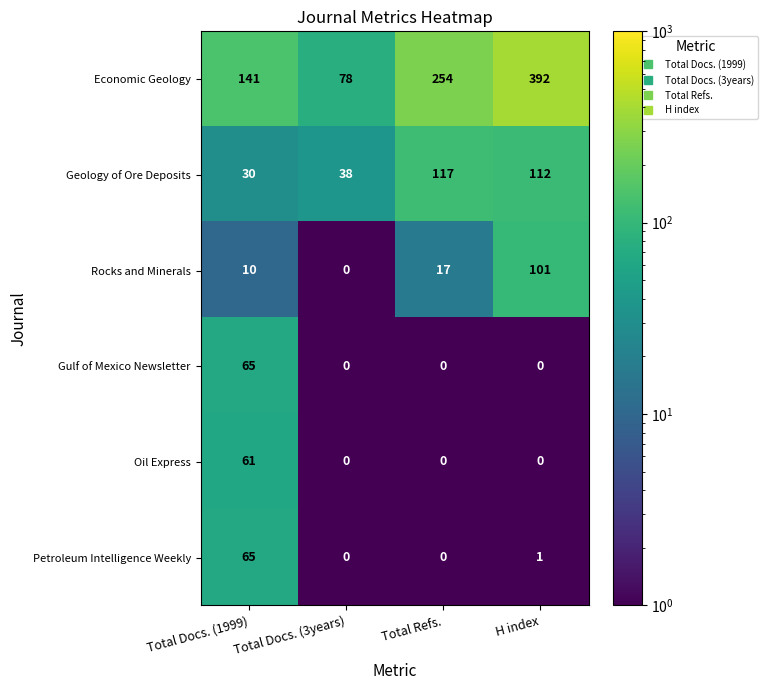

What is the difference between the maximum and minimum values in the Oil Express series?

61